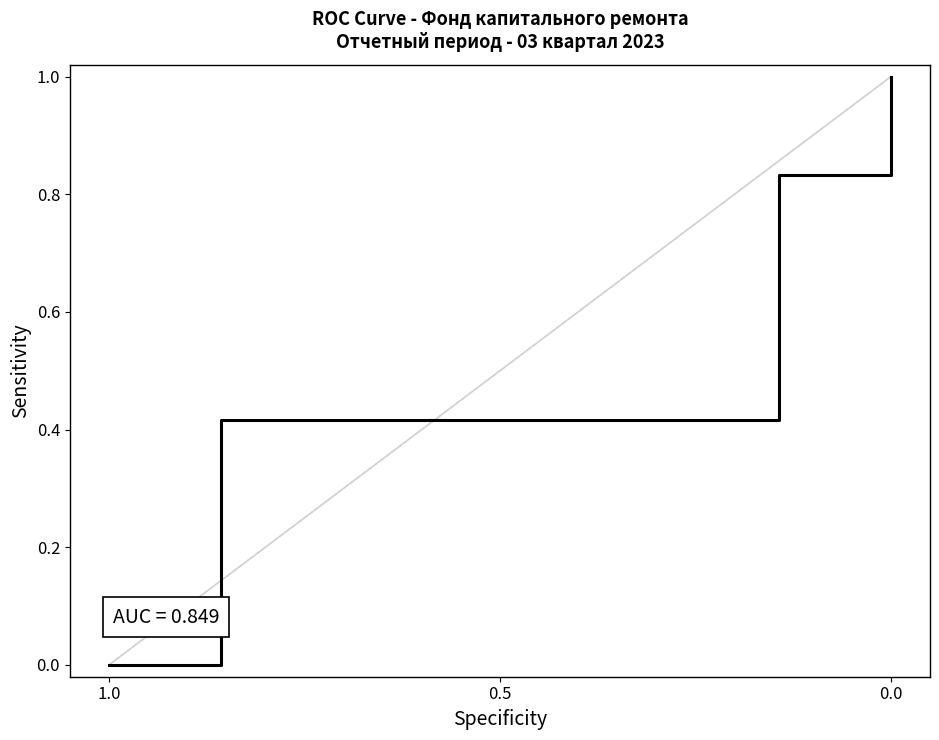

True or false: the data has more than 0 interior local peaks.

False